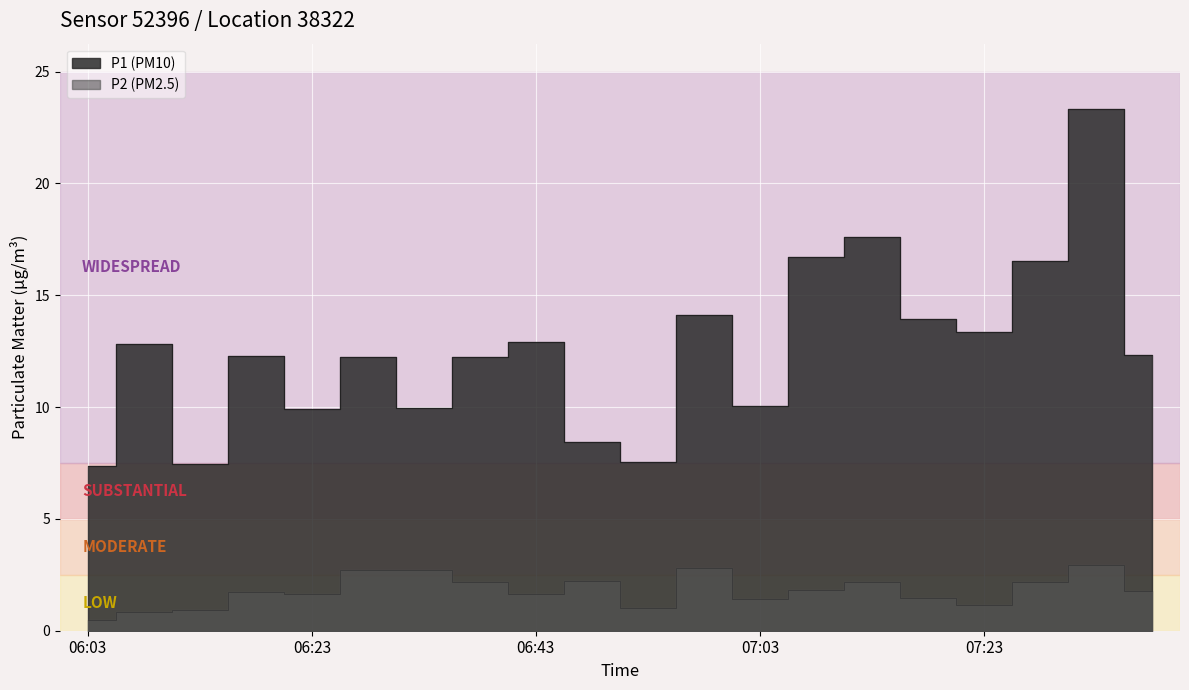

List the series in order of their overall mean, highest first.

P1, P2